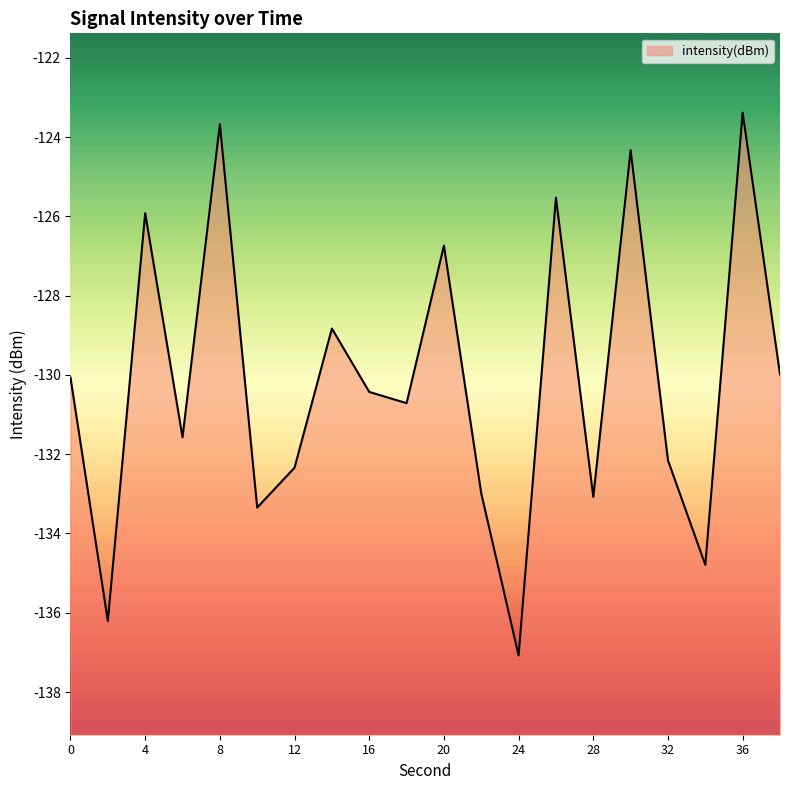

Which has a higher value, 12 or 2?

12